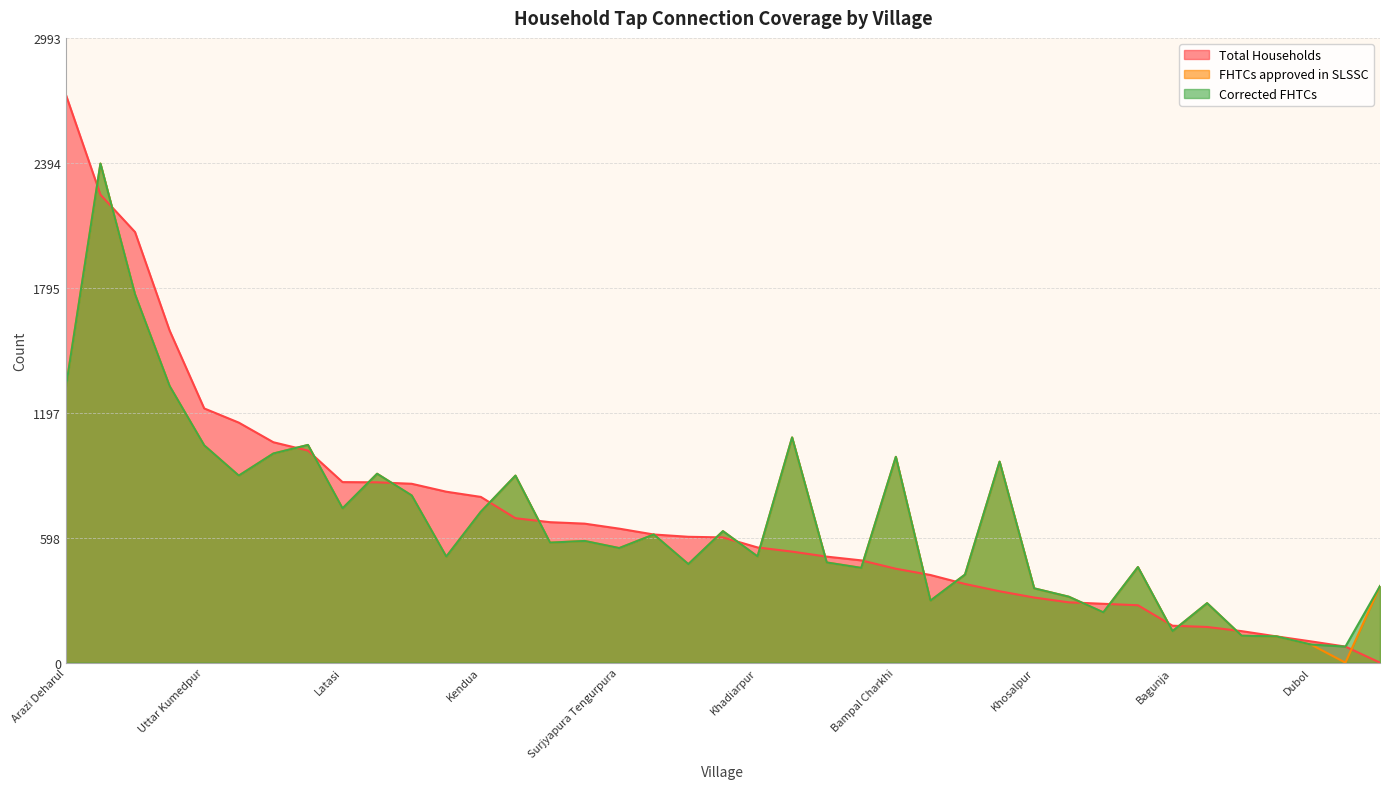

The Corrected FHTCs series shows 169 at Basudebpur. True or false?

False